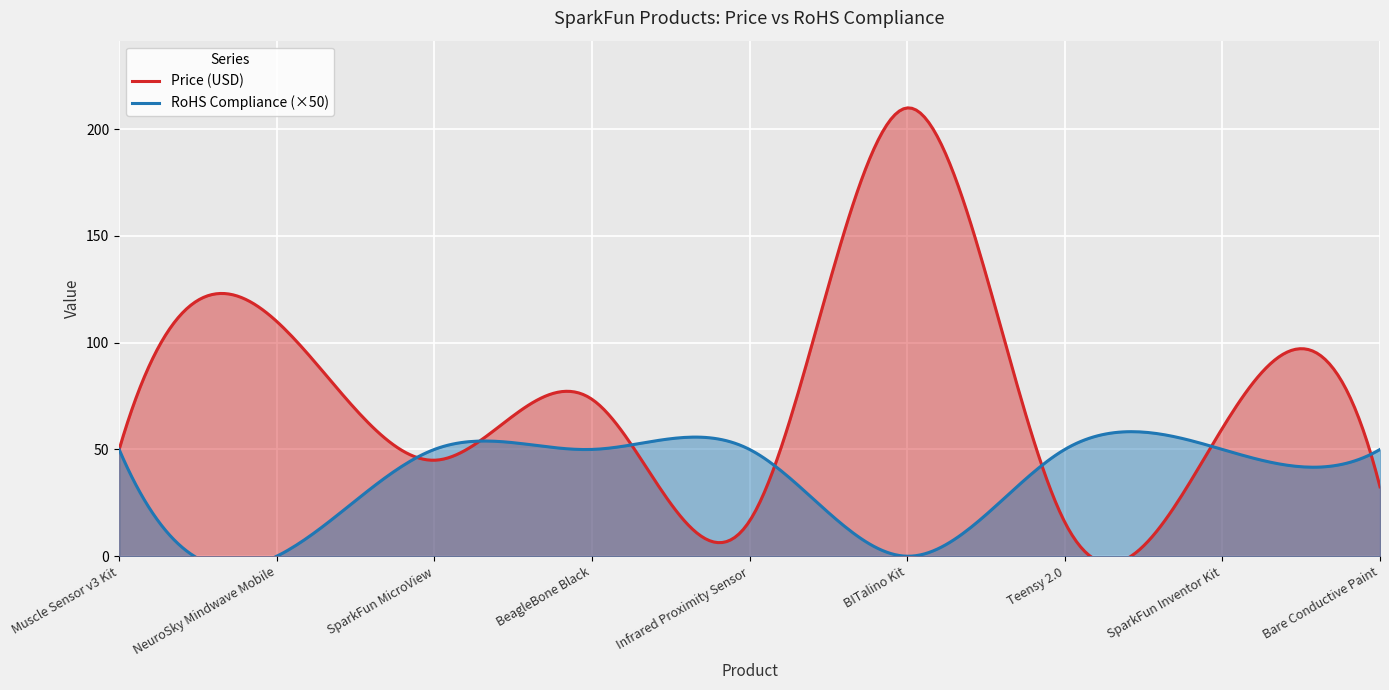

Rank the categories by RoHS Compliance value from highest to lowest.

Muscle Sensor v3 Kit, SparkFun MicroView, BeagleBone Black, Infrared Proximity Sensor, Teensy 2.0, SparkFun Inventor Kit, Bare Conductive Paint, NeuroSky Mindwave Mobile, BITalino Kit